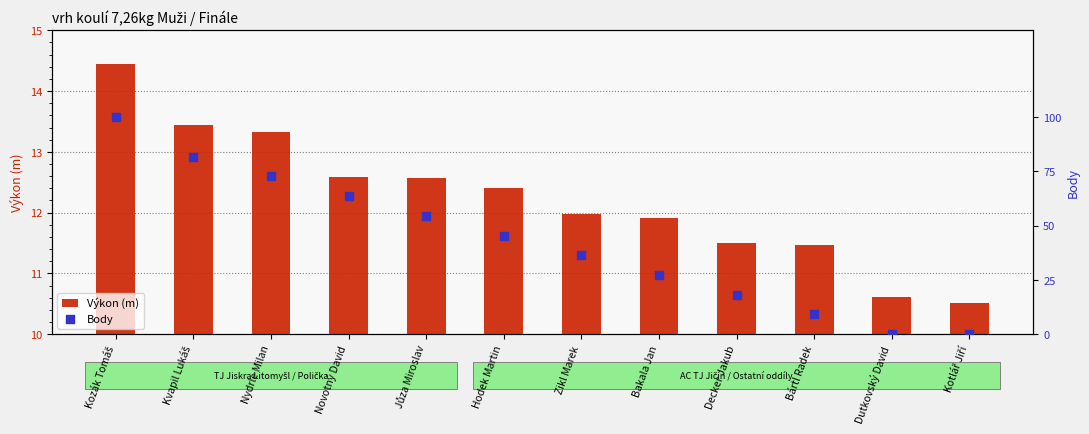

At how many categories does at least one series exceed 54?

5